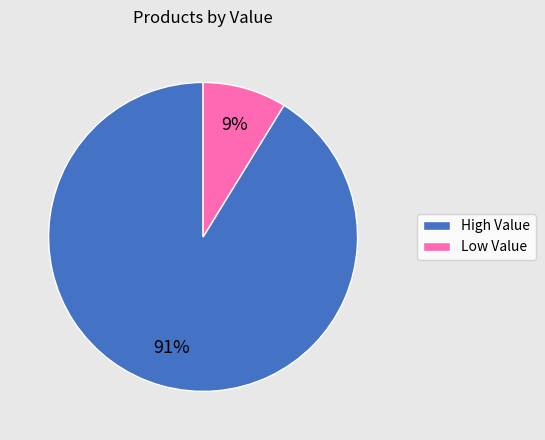

Does any single category account for the majority?

Yes